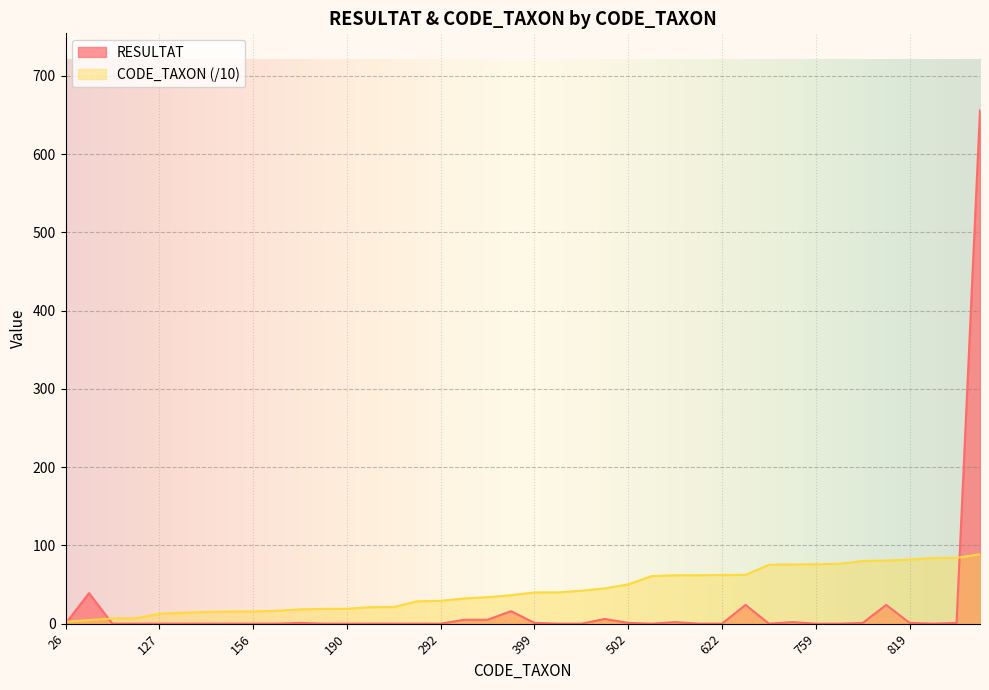

Rank the categories by CODE_TAXON value from highest to lowest.

887, 841, 839, 819, 807, 801, 765, 759, 757, 753, 623, 622, 619, 618, 608, 502, 451, 421, 400, 399, 364, 339, 322, 292, 286, 212, 211, 190, 189, 183, 164, 156, 155, 150, 140, 127, 69, 66, 46, 26